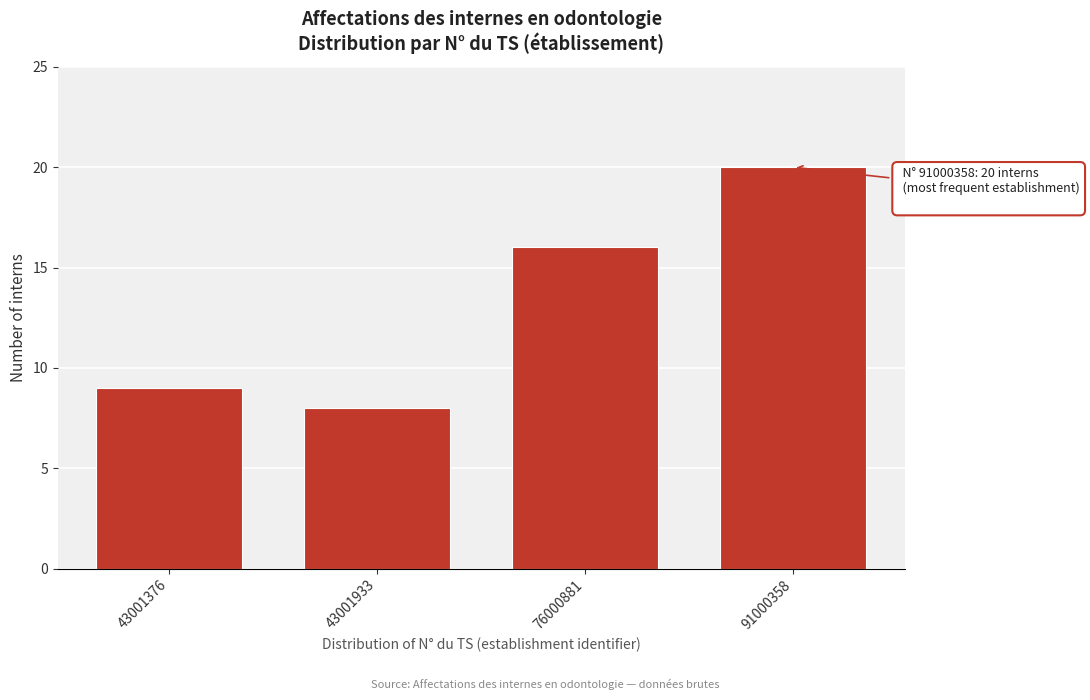

Reading left to right, what are all the values shown in this chart?

9	8	16	20